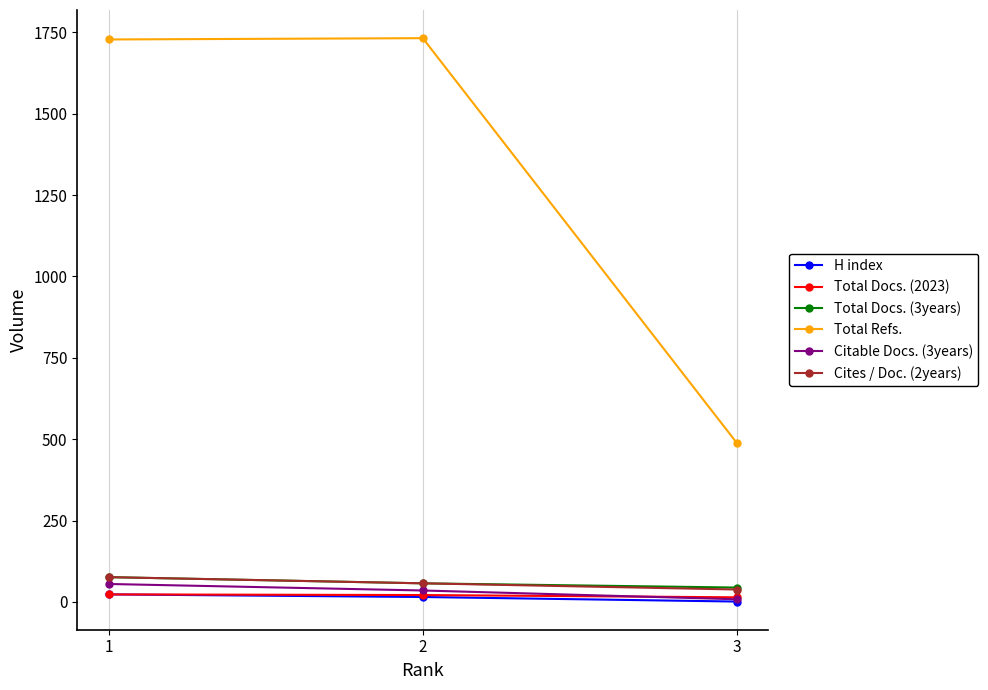

Which series has the largest range (max minus min)?

Total Refs.